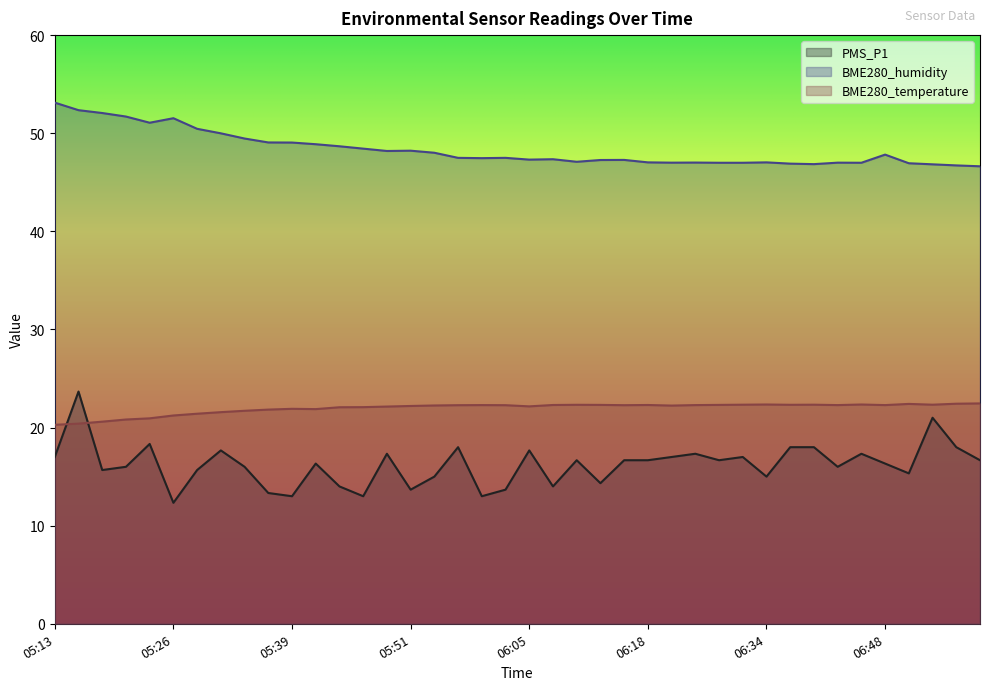

Is the value of BME280_humidity at 06:48 greater than the value of BME280_temperature at 05:31?

Yes